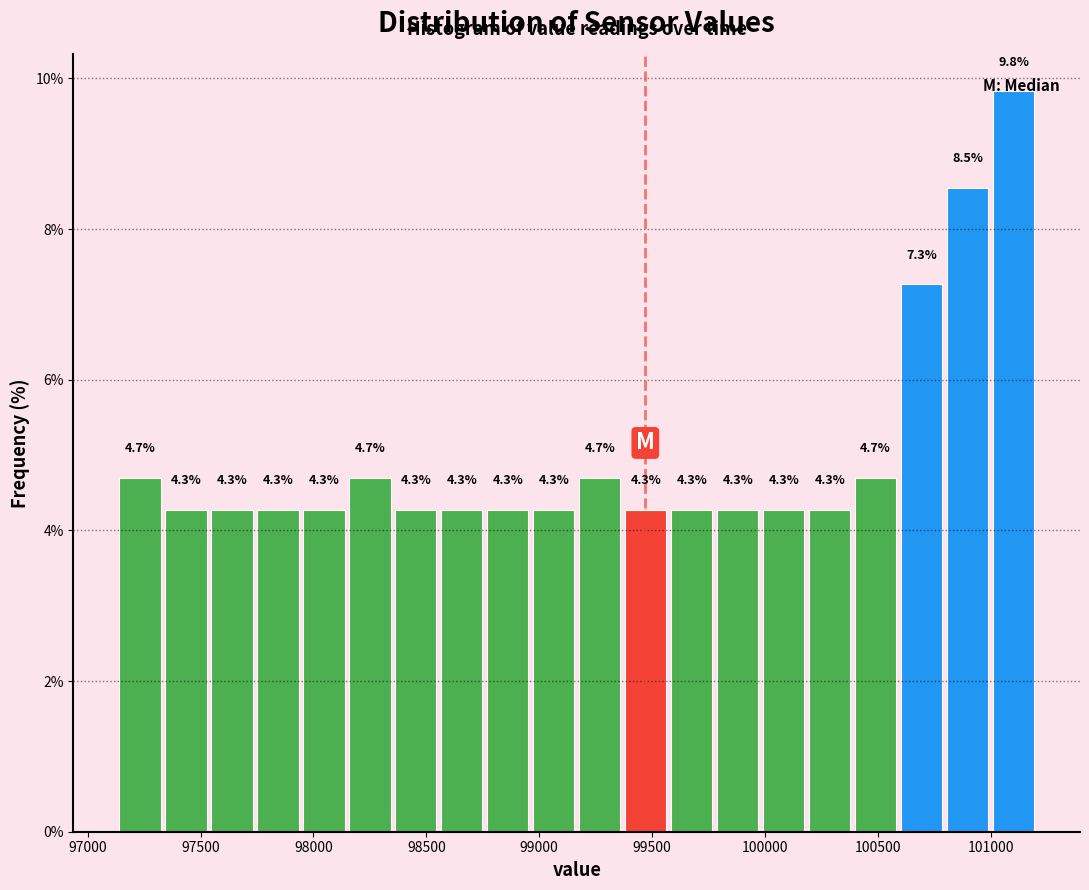

Reading left to right, transcribe this chart: for each bar, give the range it covers on the x-axis and its height. The bar edges are not printed on the chart, so give them approximately, as read against the axis.

97150 to 97350: 4.7
97350 to 97550: 4.3
97550 to 97750: 4.3
97750 to 97950: 4.3
97950 to 98150: 4.3
98150 to 98350: 4.7
98350 to 98550: 4.3
98550 to 98750: 4.3
98750 to 98950: 4.3
98950 to 99200: 4.3
99200 to 99400: 4.7
99400 to 99600: 4.3
99600 to 99800: 4.3
99800 to 100000: 4.3
100000 to 100200: 4.3
100200 to 100400: 4.3
100400 to 100600: 4.7
100600 to 100800: 7.3
100800 to 101000: 8.5
101000 to 101200: 9.8